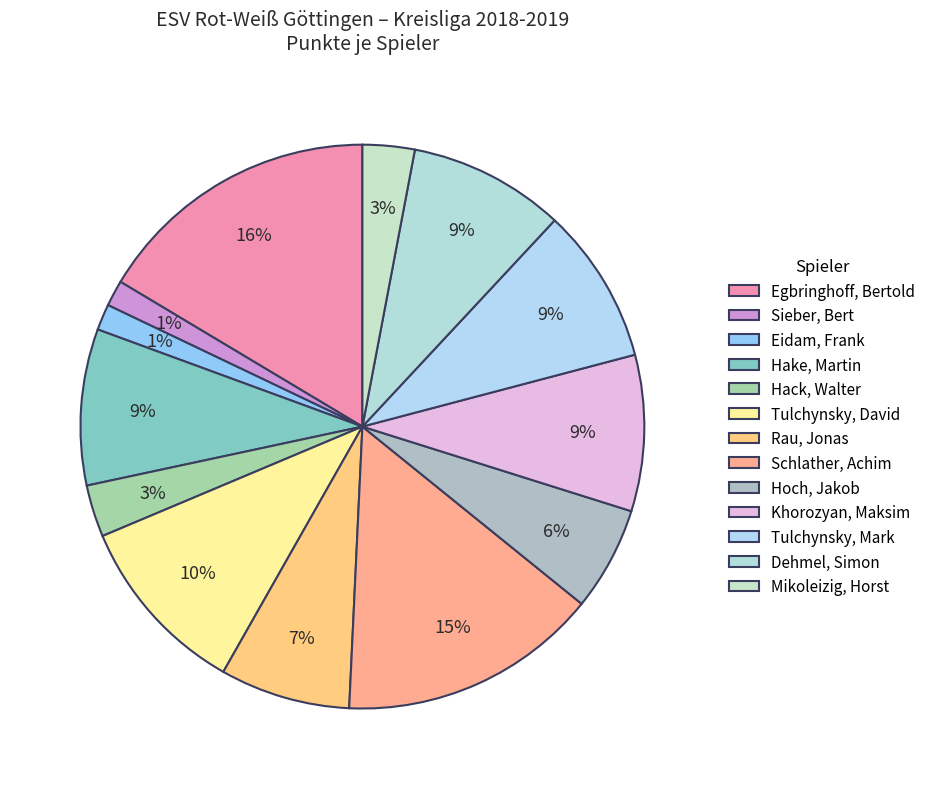

The Khorozyan, Maksim slice represents 9% of the pie. True or false?

True